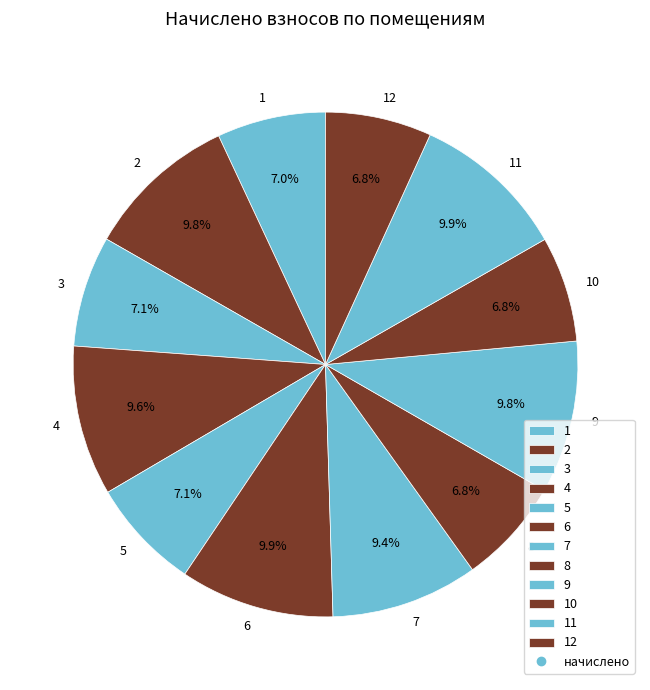

Is there a majority slice in this chart?

No